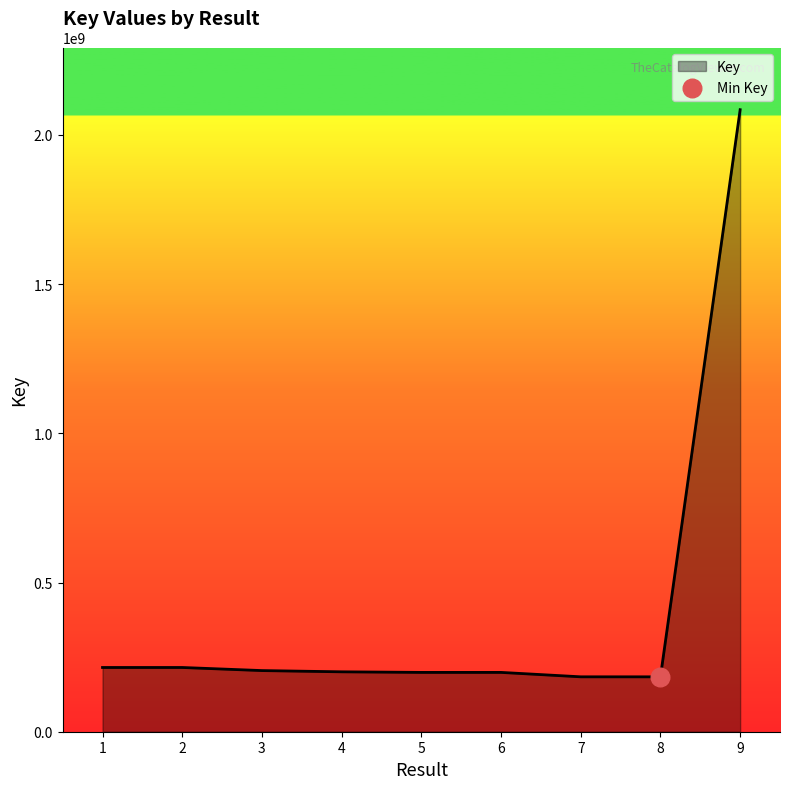

Which has a higher value, 2 or 9?

9